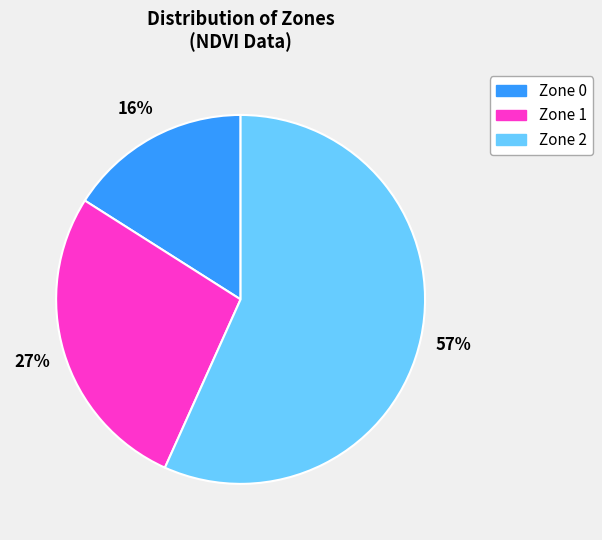

To the nearest percent, what is the difference between the Zone 0 and Zone 1 slice percentages?

11%